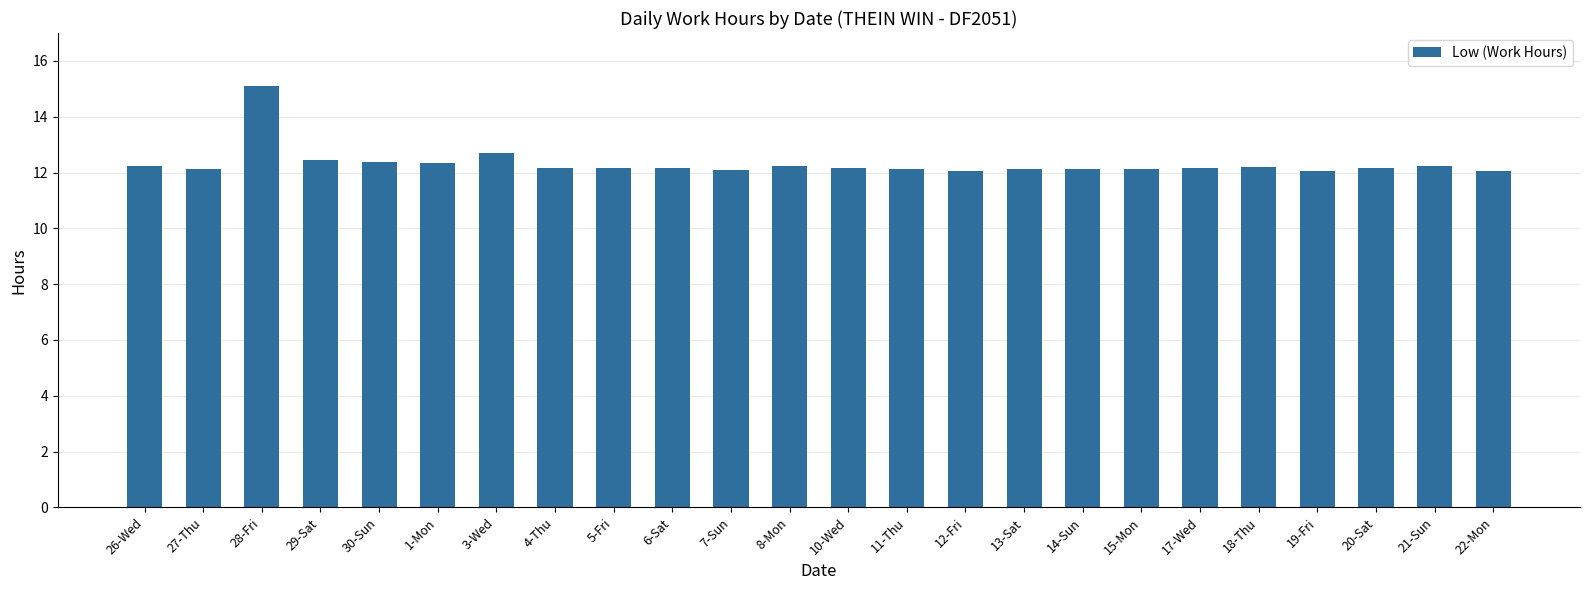

What is the greatest value displayed?

15.1